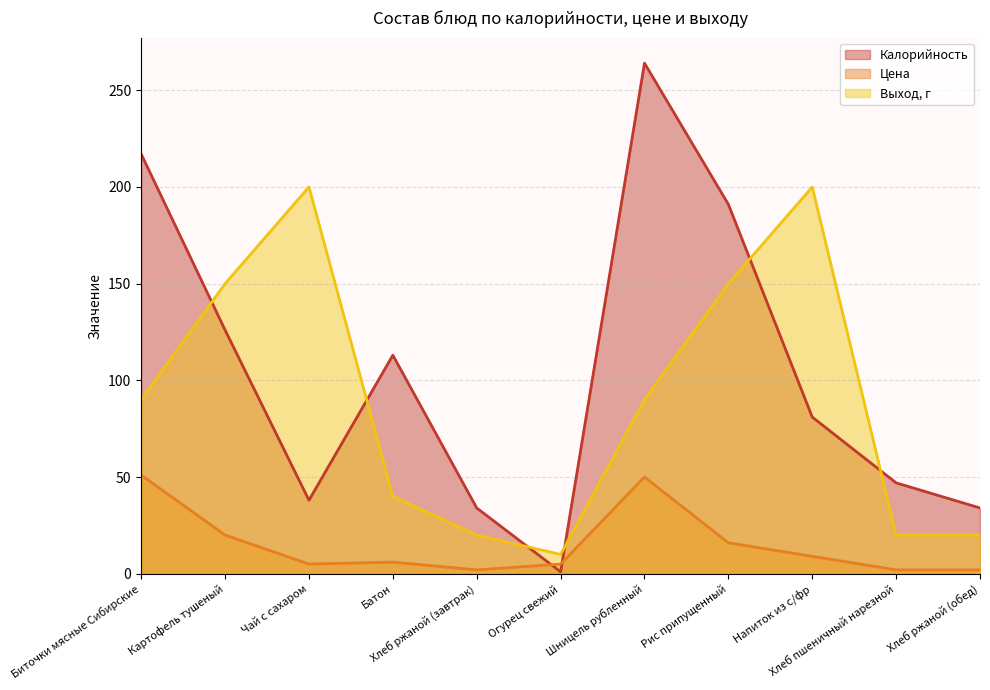

How many times do Калорийность and Выход, г cross each other?

6